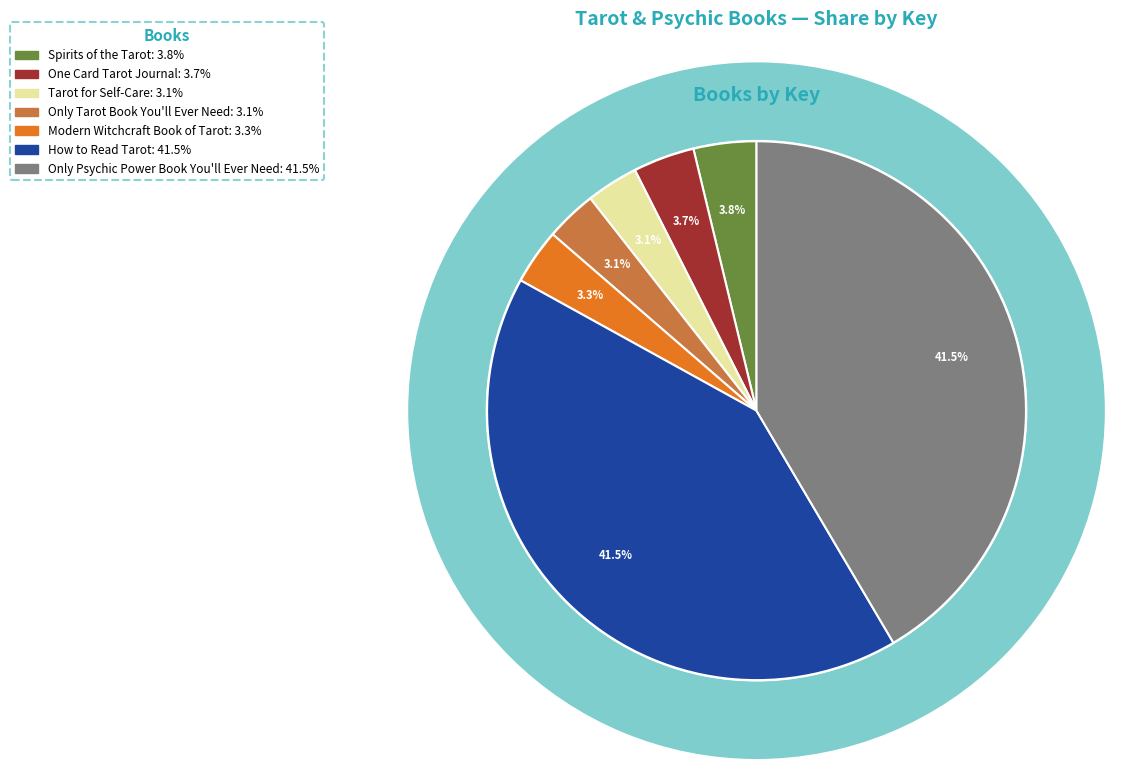

To the nearest percent, what percentage of the pie is Tarot for Self-Care?

3%